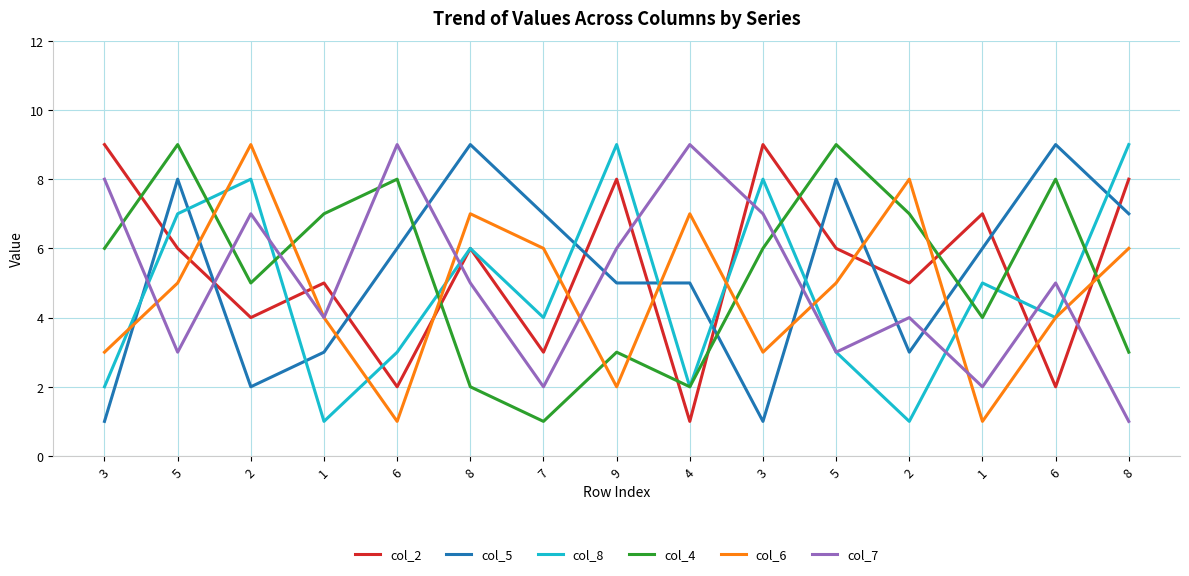

Does the chart display data point markers on the line(s)?

No